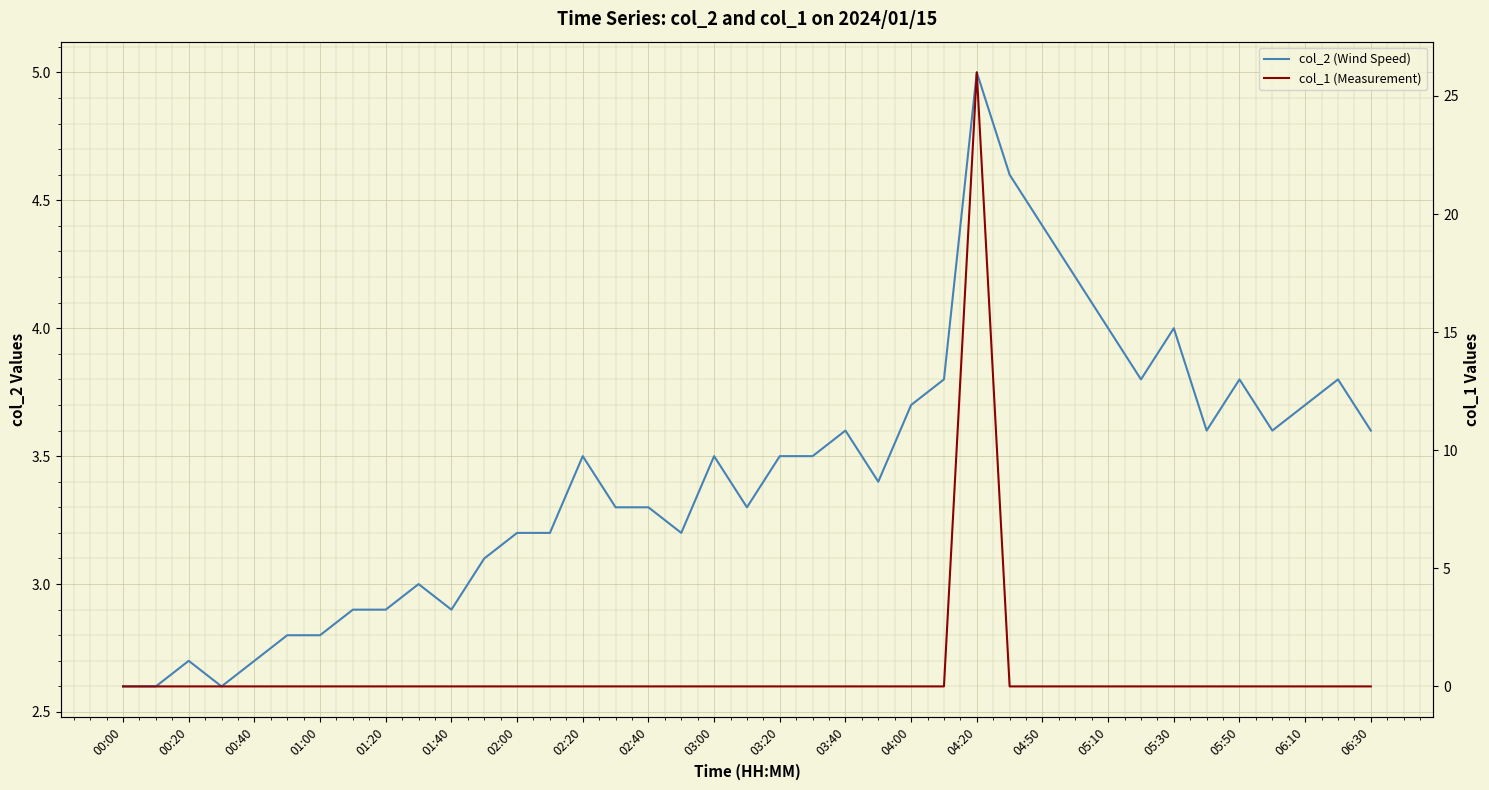

What are all the series names shown in the legend?

col_2 (Wind Speed), col_1 (Measurement)